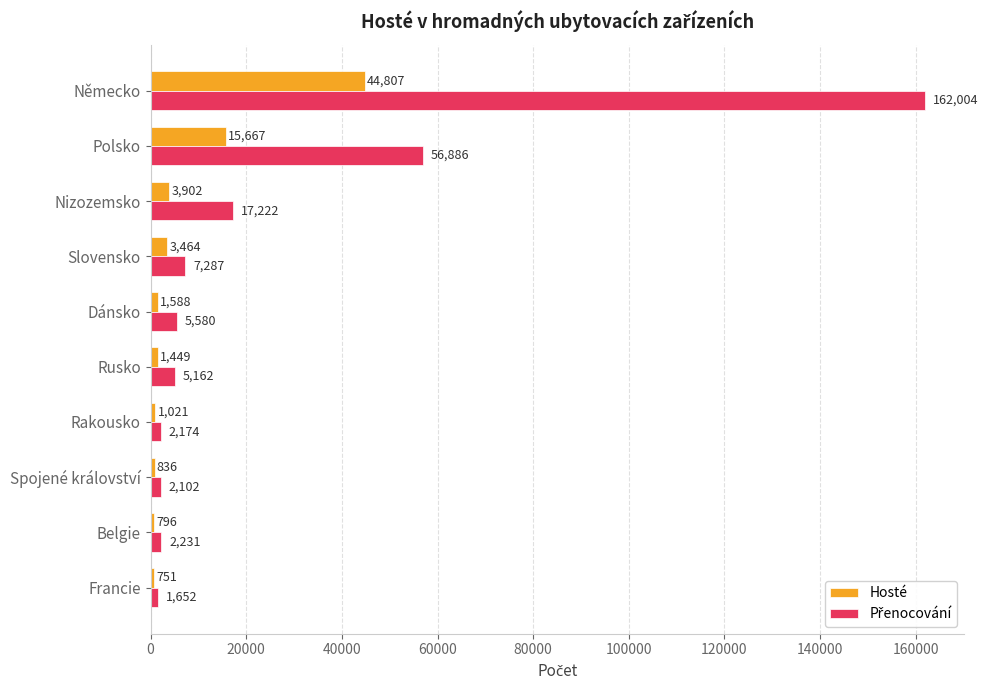

What is the spread (max minus min) of values at Spojené království?

1266